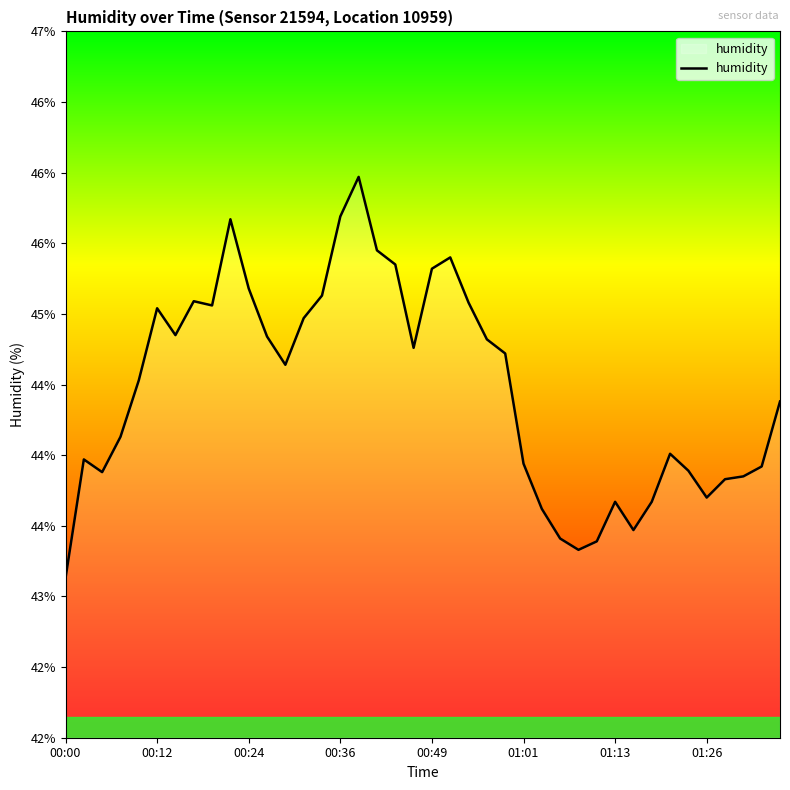

Is this an area chart (filled region under the line)?

Yes